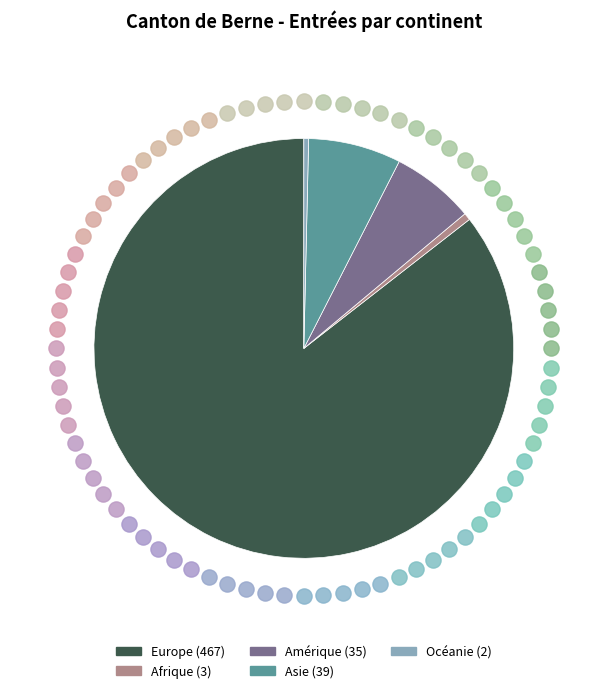

Which slice is the smallest?

Océanie